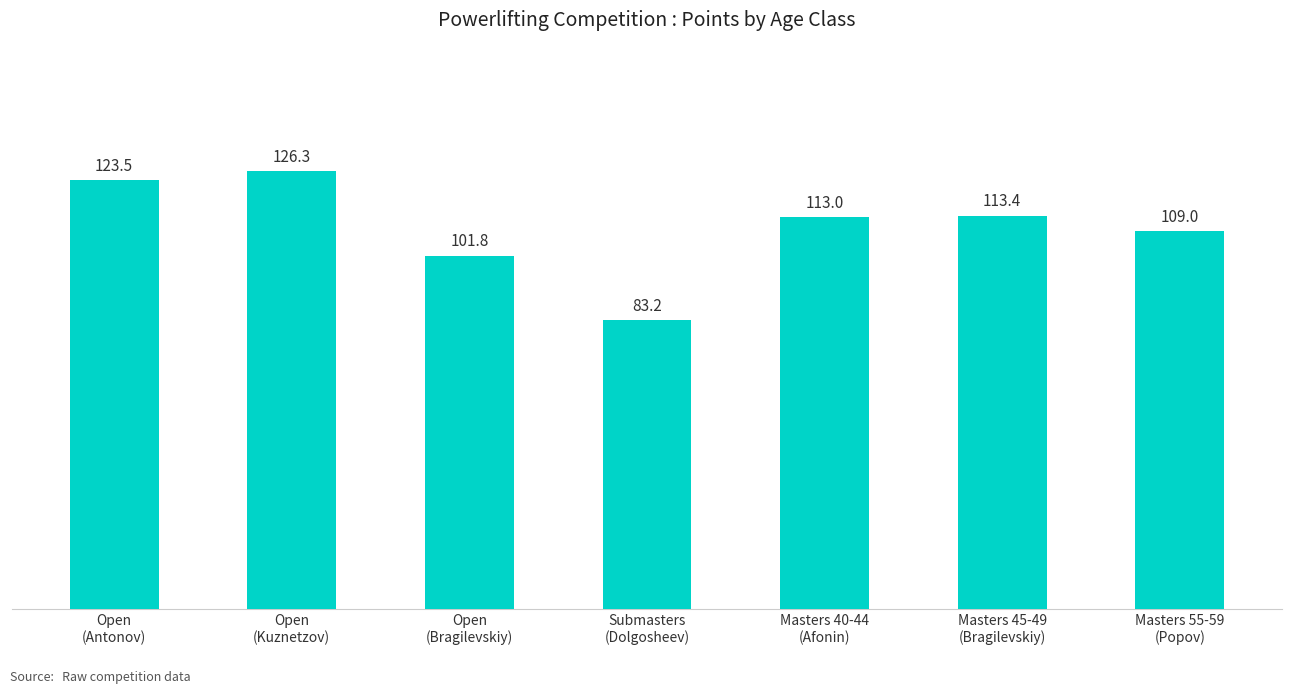

At which label is the value closest to 104?

Open
(Bragilevskiy)